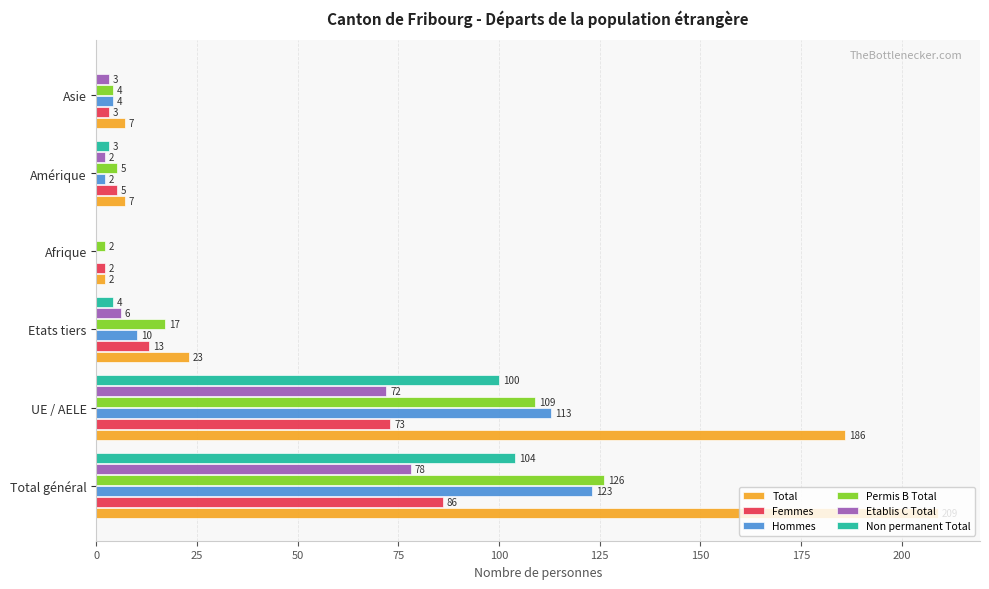

What is the sum of the Total values at UE / AELE and Total général?

395